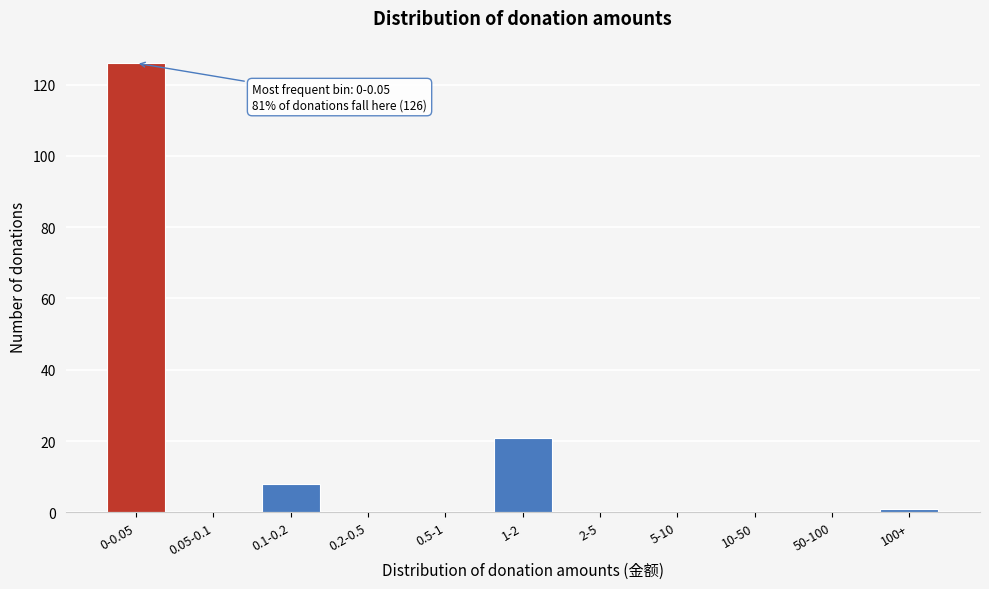

Reading right to left, what are all the values shown in this chart?

100+=1	50-100=0	10-50=0	5-10=0	2-5=0	1-2=21	0.5-1=0	0.2-0.5=0	0.1-0.2=8	0.05-0.1=0	0-0.05=126